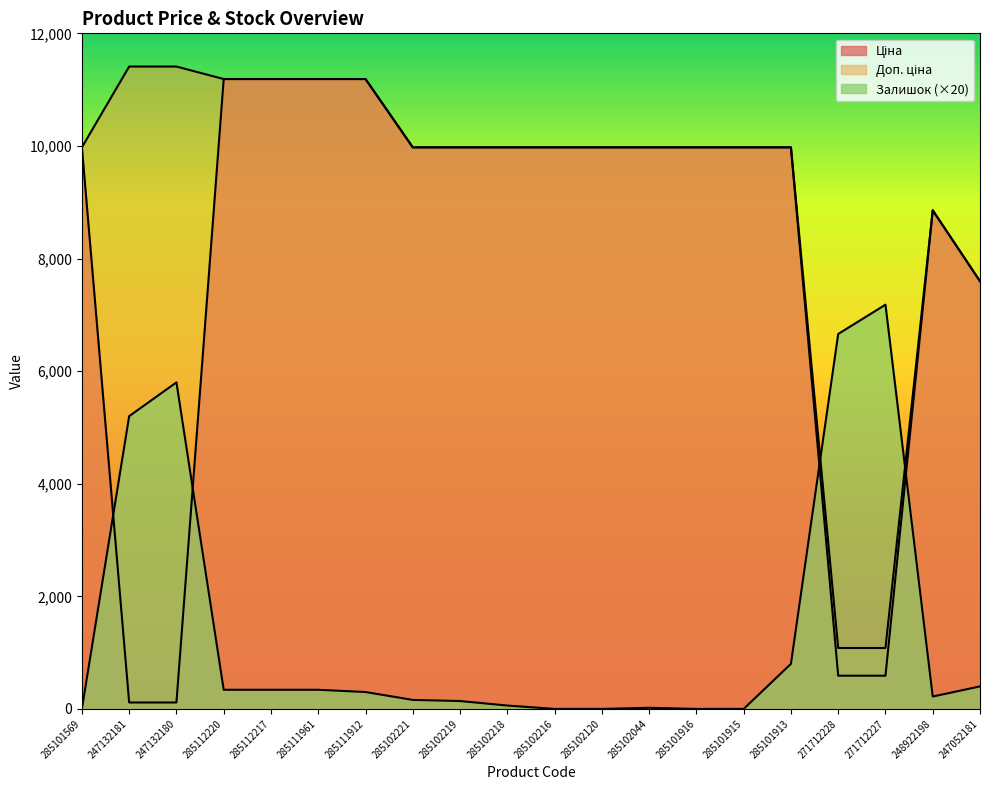

What is the spread (max minus min) of values at 247052181?

7196.5